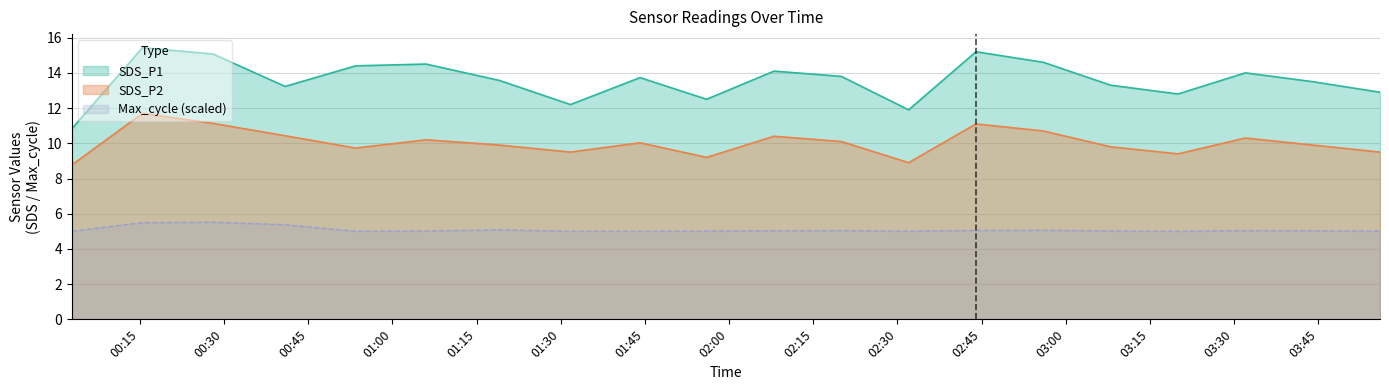

Does the chart have visible grid lines?

Yes